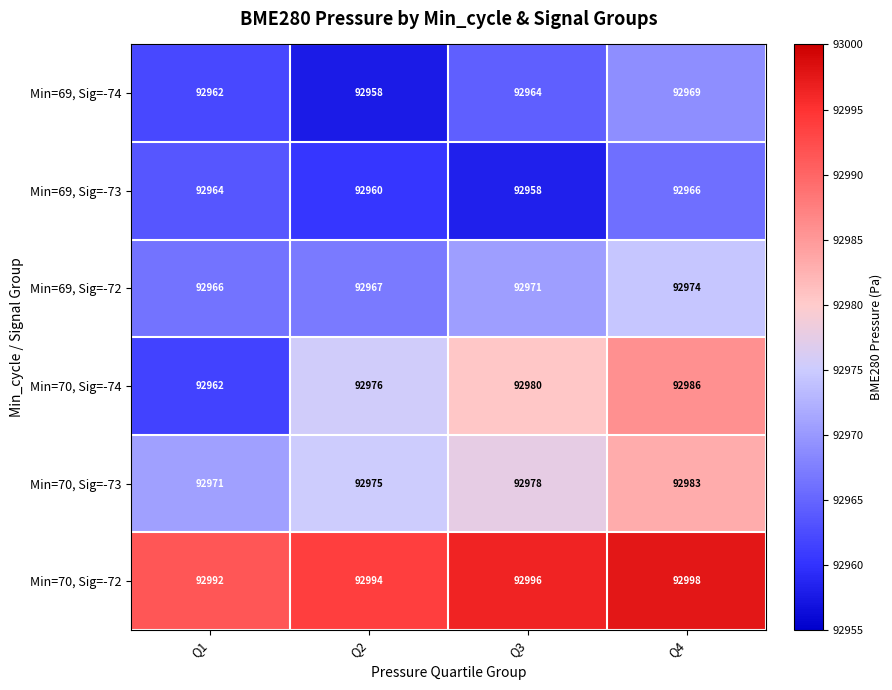

What value does the Min=70, Sig=-73 series have at Q1, to the nearest 5?

92970